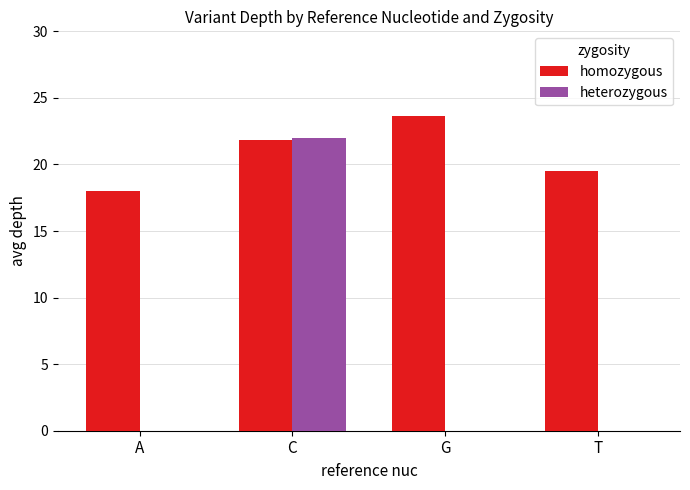

How many distinct data groups are displayed?

2